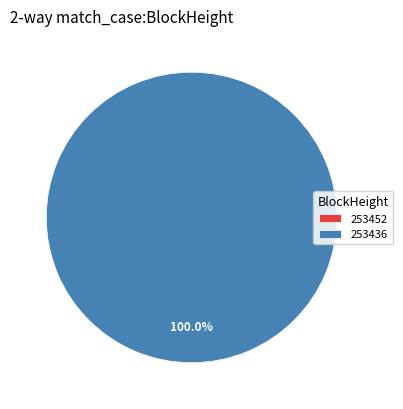

To the nearest percent, what is the combined percentage of 253436 and 253452?

100%